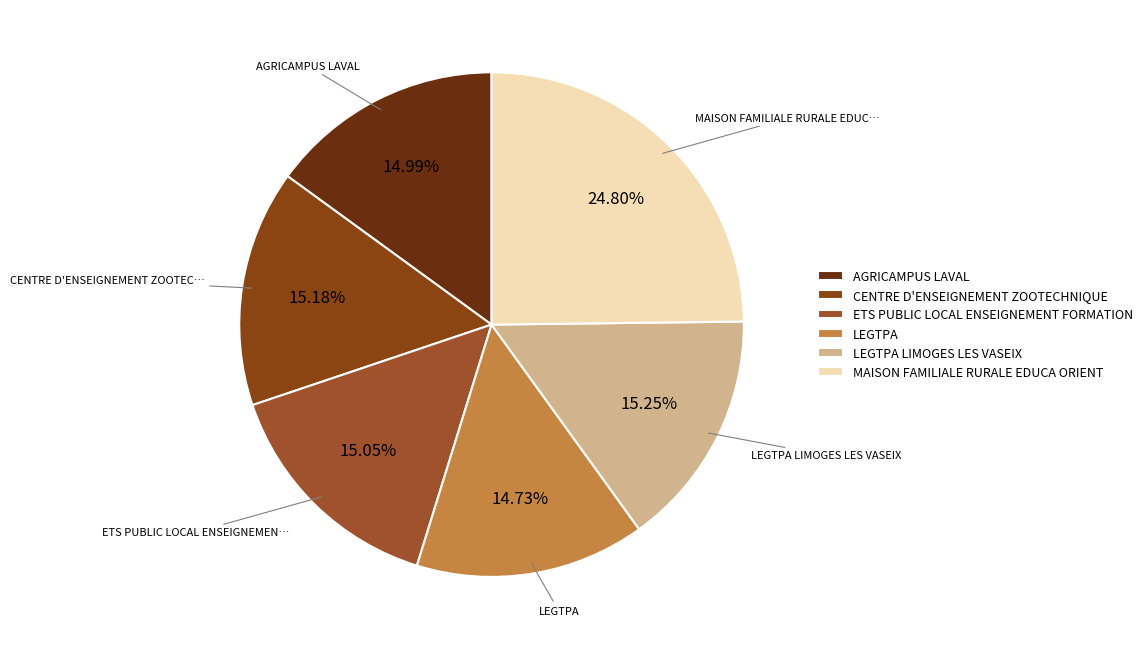

What percentage is the AGRICAMPUS LAVAL slice, to the nearest percent?

15%